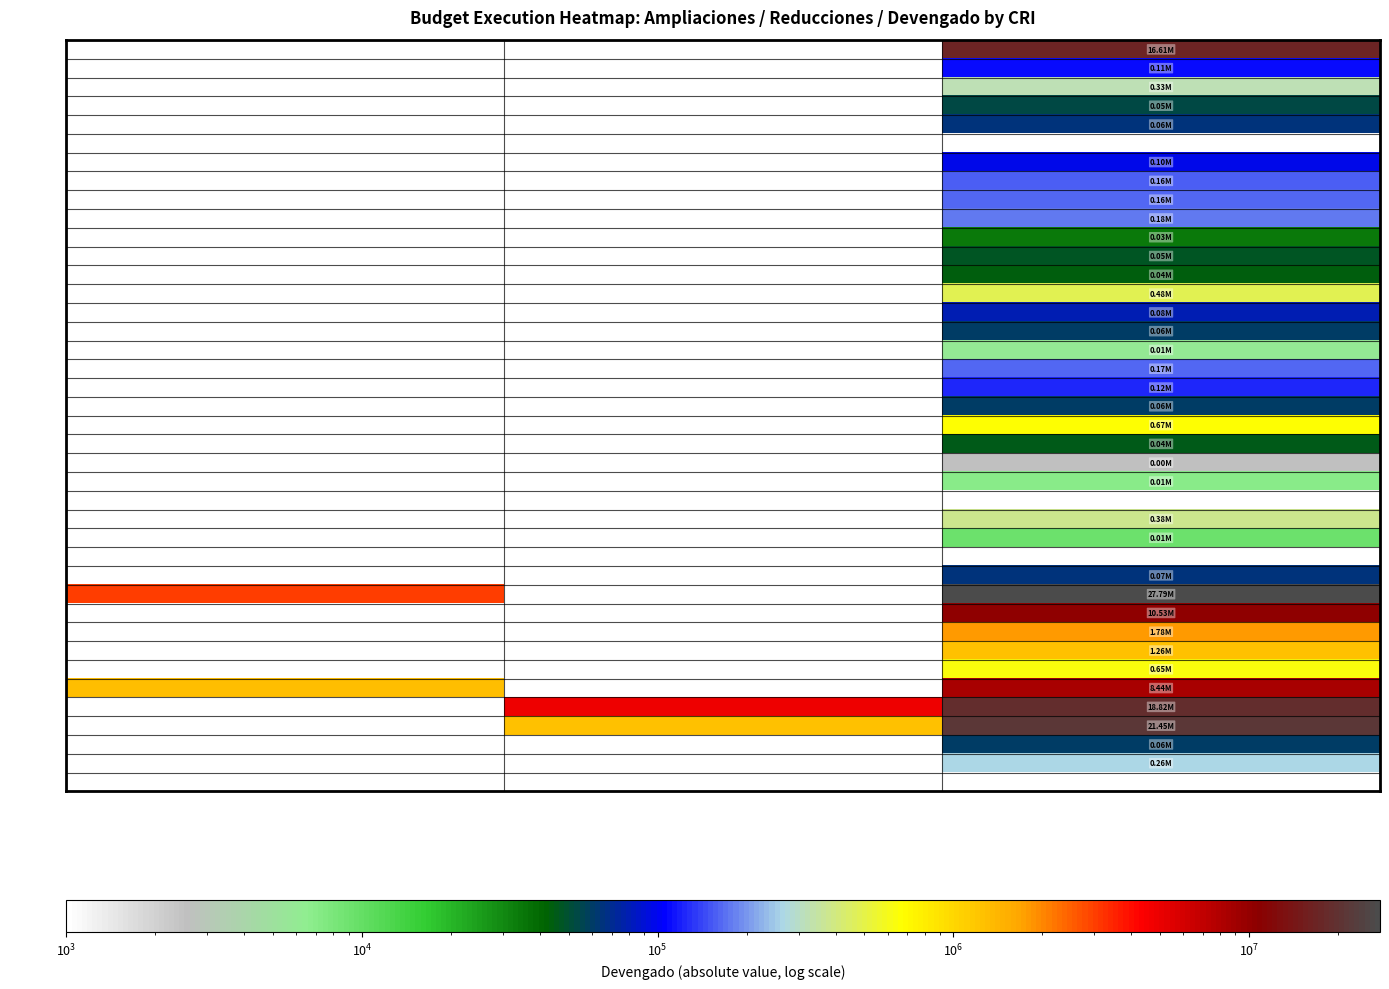

Reading left to right, extract all data points from this chart.

1.2.0.1.0.1: Ampliaciones=0.0	Reducciones=0.0	Devengado=16606787.7
1.2.0.2.0.1: Ampliaciones=0.0	Reducciones=0.0	Devengado=108937.9
1.2.0.3.0.1: Ampliaciones=0.0	Reducciones=0.0	Devengado=326455.7
1.3.0.4.0.1: Ampliaciones=0.0	Reducciones=0.0	Devengado=52800.0
1.7.0.1.0.1: Ampliaciones=0.0	Reducciones=0.0	Devengado=64774.8
3.1.0.1.0.1: Ampliaciones=0.0	Reducciones=0.0	Devengado=0.0
4.3.0.1.0.1: Ampliaciones=0.0	Reducciones=0.0	Devengado=96474.2
4.3.0.2.0.1: Ampliaciones=0.0	Reducciones=0.0	Devengado=156594.0
4.3.0.3.0.1: Ampliaciones=0.0	Reducciones=0.0	Devengado=164838.7
4.3.0.5.0.1: Ampliaciones=0.0	Reducciones=0.0	Devengado=175078.0
4.3.0.6.0.1: Ampliaciones=0.0	Reducciones=0.0	Devengado=34577.0
4.3.0.7.0.1: Ampliaciones=0.0	Reducciones=0.0	Devengado=48194.0
4.3.0.9.0.1: Ampliaciones=0.0	Reducciones=0.0	Devengado=44515.6
4.3.1.0.0.1: Ampliaciones=0.0	Reducciones=0.0	Devengado=475579.5
4.3.1.1.0.1: Ampliaciones=0.0	Reducciones=0.0	Devengado=80239.9
4.3.1.3.0.1: Ampliaciones=0.0	Reducciones=0.0	Devengado=59652.8
4.3.1.5.0.1: Ampliaciones=0.0	Reducciones=0.0	Devengado=5981.0
4.3.1.6.0.1: Ampliaciones=0.0	Reducciones=0.0	Devengado=165639.8
4.3.1.7.0.1: Ampliaciones=0.0	Reducciones=0.0	Devengado=123082.0
4.3.2.0.0.1: Ampliaciones=0.0	Reducciones=0.0	Devengado=60605.0
5.1.0.2.0.1: Ampliaciones=0.0	Reducciones=0.0	Devengado=672690.0
5.1.0.3.0.1: Ampliaciones=0.0	Reducciones=0.0	Devengado=44789.1
5.1.0.9.0.1: Ampliaciones=0.0	Reducciones=0.0	Devengado=2600.0
6.1.0.1.0.1: Ampliaciones=0.0	Reducciones=0.0	Devengado=7081.0
6.1.0.3.0.1: Ampliaciones=0.0	Reducciones=0.0	Devengado=0.0
6.1.0.6.0.1: Ampliaciones=0.0	Reducciones=0.0	Devengado=379688.4
6.1.0.7.0.1: Ampliaciones=0.0	Reducciones=0.0	Devengado=9362.0
6.1.0.8.0.1: Ampliaciones=0.0	Reducciones=0.0	Devengado=0.0
6.3.0.2.0.1: Ampliaciones=0.0	Reducciones=0.0	Devengado=65399.2
8.1.0.1.0.1: Ampliaciones=3000000.0	Reducciones=0.0	Devengado=27793653.3
8.1.0.2.0.1: Ampliaciones=0.0	Reducciones=0.0	Devengado=10534321.8
8.1.0.3.0.1: Ampliaciones=0.0	Reducciones=0.0	Devengado=1782421.9
8.1.0.4.0.1: Ampliaciones=0.0	Reducciones=0.0	Devengado=1263933.9
8.1.0.5.0.1: Ampliaciones=0.0	Reducciones=0.0	Devengado=647780.7
8.1.0.6.0.1: Ampliaciones=1306360.9	Reducciones=0.0	Devengado=8441073.0
8.2.0.1.0.1: Ampliaciones=0.0	Reducciones=4973033.0	Devengado=18816146.0
8.2.0.2.0.1: Ampliaciones=0.0	Reducciones=1271936.0	Devengado=21451286.4
8.4.0.2.0.1: Ampliaciones=0.0	Reducciones=0.0	Devengado=59752.0
8.4.0.4.0.1: Ampliaciones=0.0	Reducciones=0.0	Devengado=263267.1
9.1.0.2.0.1: Ampliaciones=0.0	Reducciones=0.0	Devengado=0.0